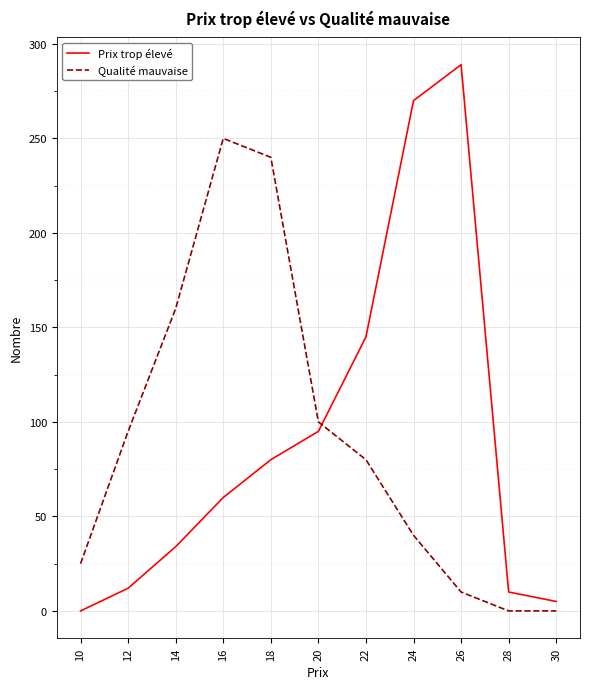

Does the chart display data point markers on the line(s)?

No